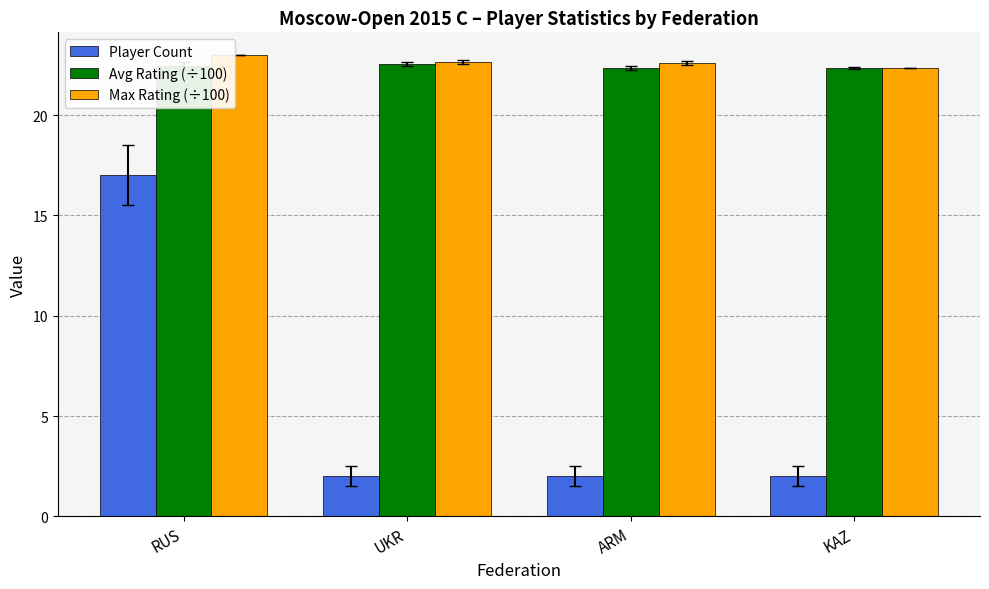

Is it true that Avg Rating (÷100) equals 22.6 at UKR?

True